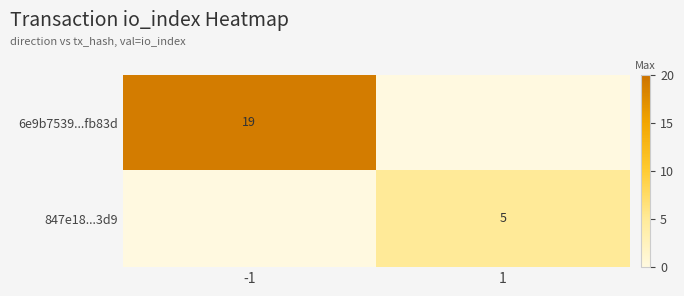

True or false: 6e9b7539...fb83d has a value of 9 at -1.

False